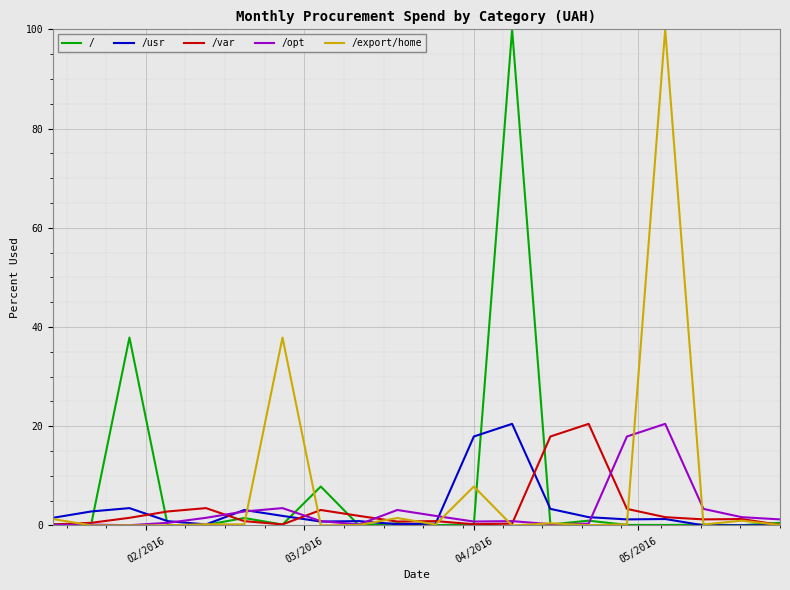

What is the difference between the maximum and minimum values in the /export/home series?

100.0